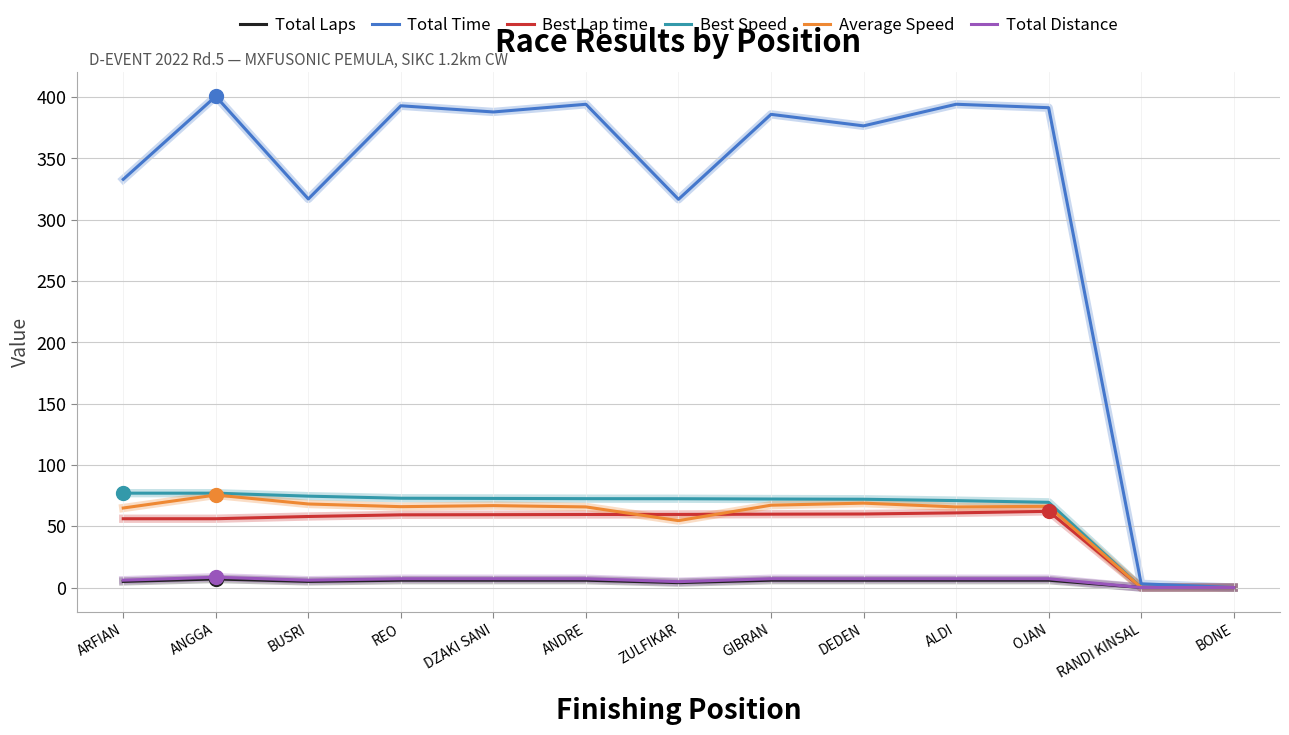

True or false: Average Speed has a value of 64.9 at ARFIAN.

True